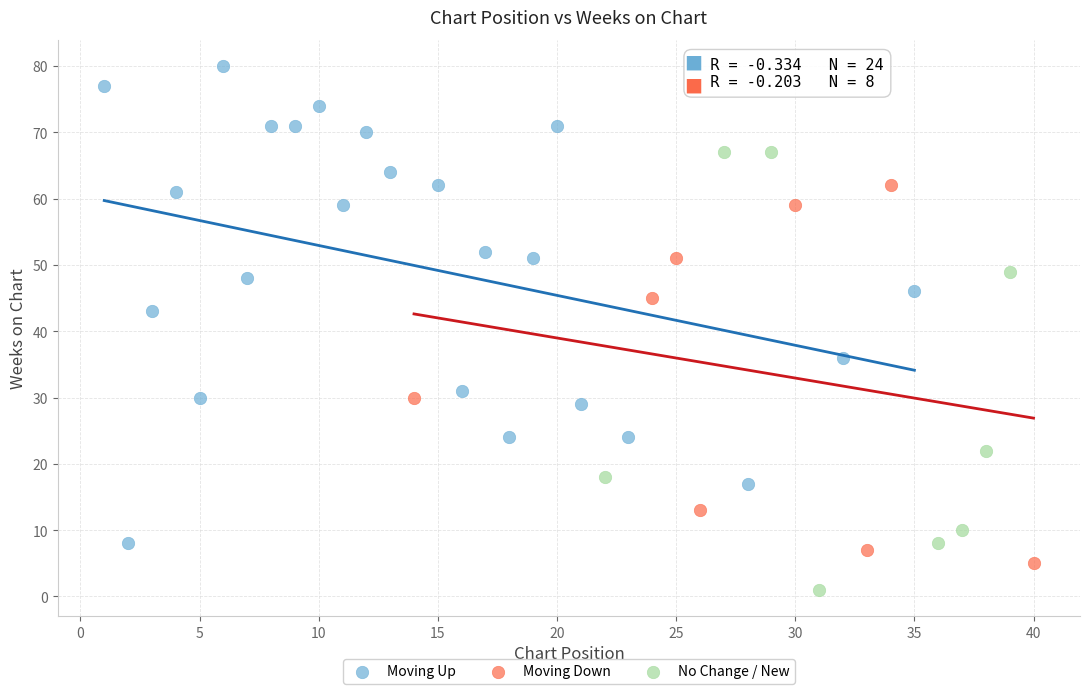

Which series contains the lowest Y value?

No Change / New